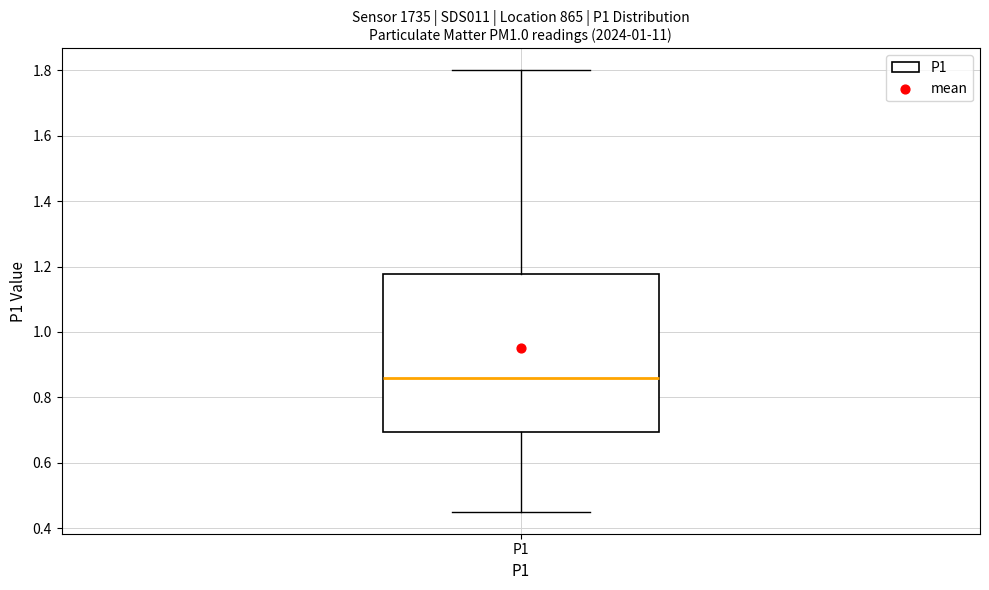

Where does the upper whisker of the box for P1 end on the y-axis? The values are not printed on the chart, so give them approximately, as read against the axis.

1.80